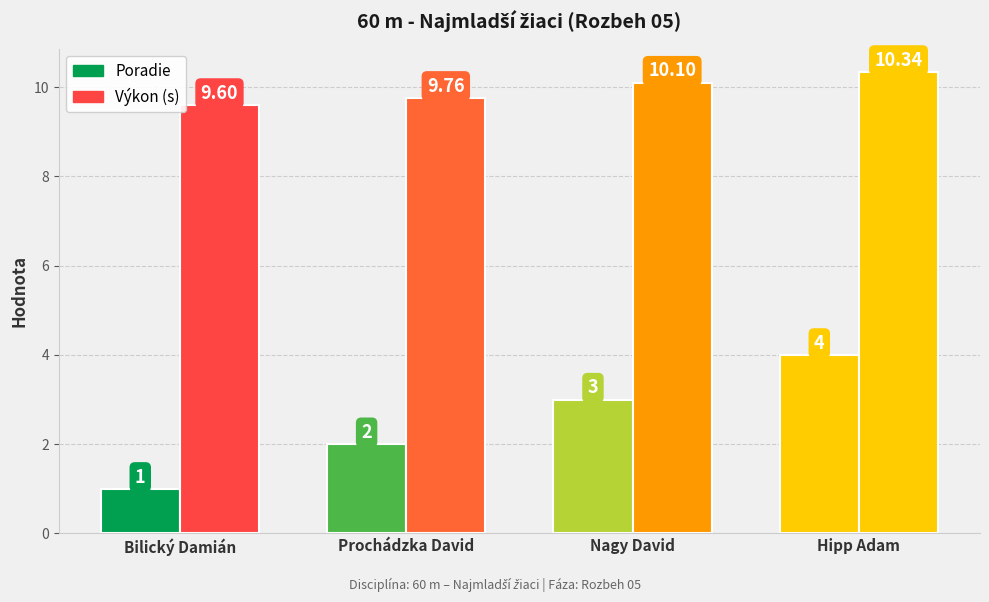

The value of Výkon at Nagy David is 15.5. True or false?

False